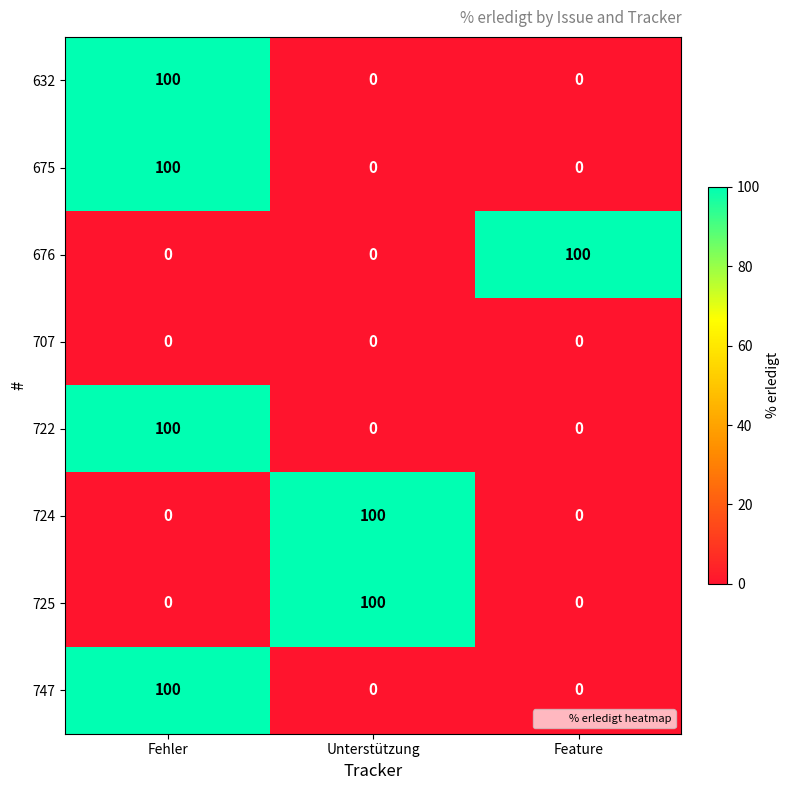

Count the number of data series in this chart.

8